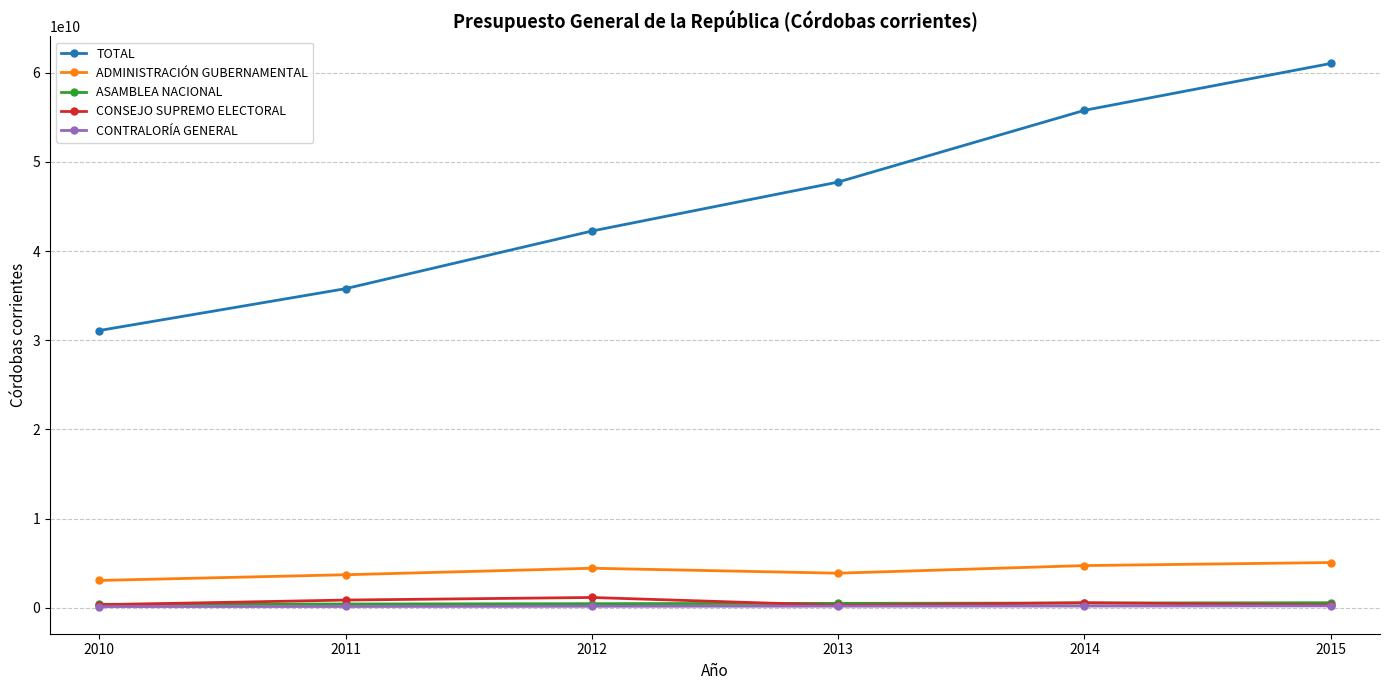

Which series has the largest range (max minus min)?

TOTAL